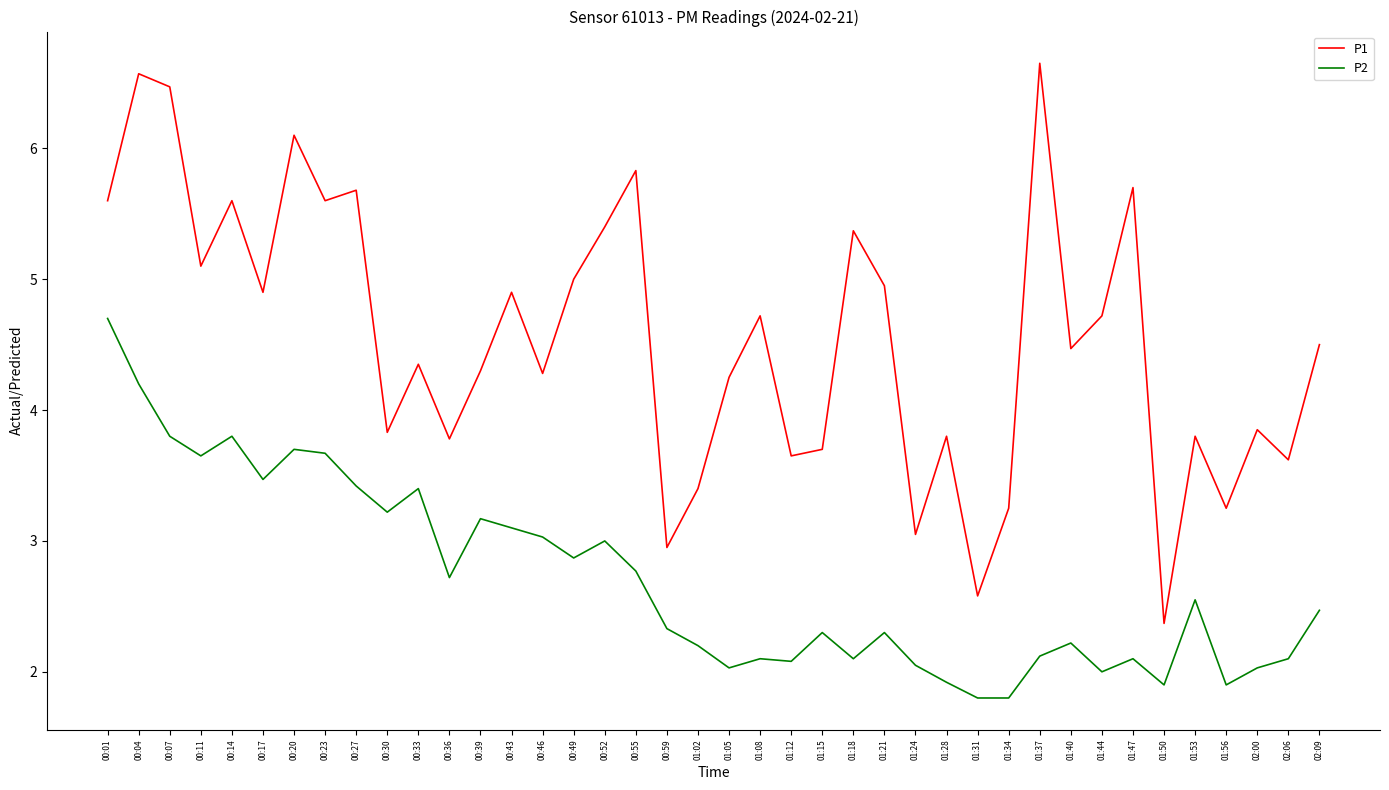

At 00:33, list the series in order from largest to smallest.

P1, P2